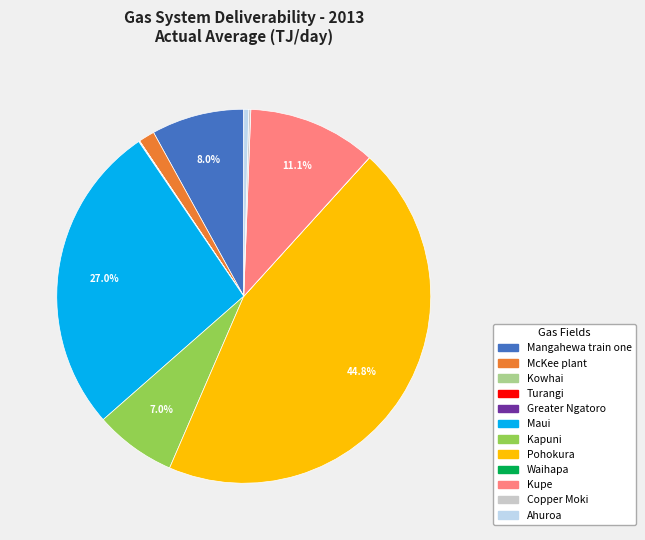

Does any single category account for the majority?

No